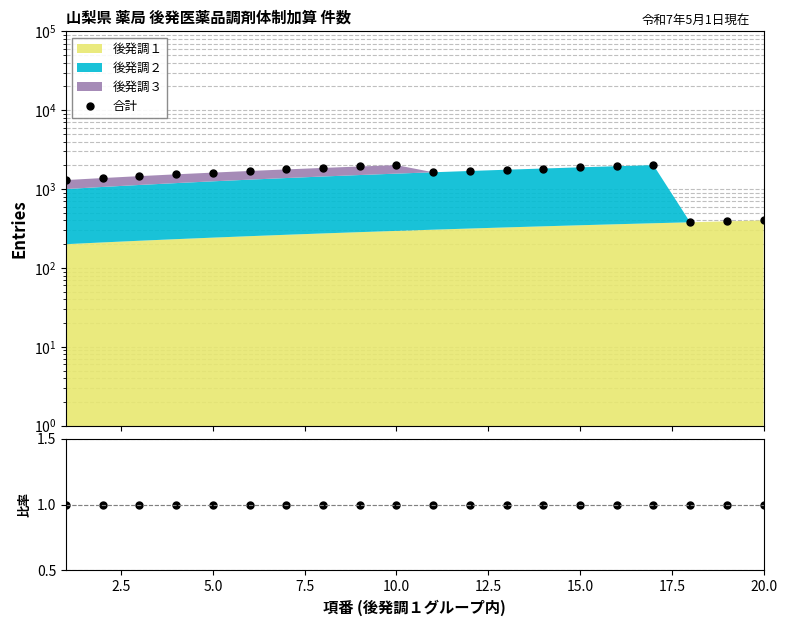

Is the value of 合計 at 2.5 greater than the value of 合計/積み上げ at 12?

Yes